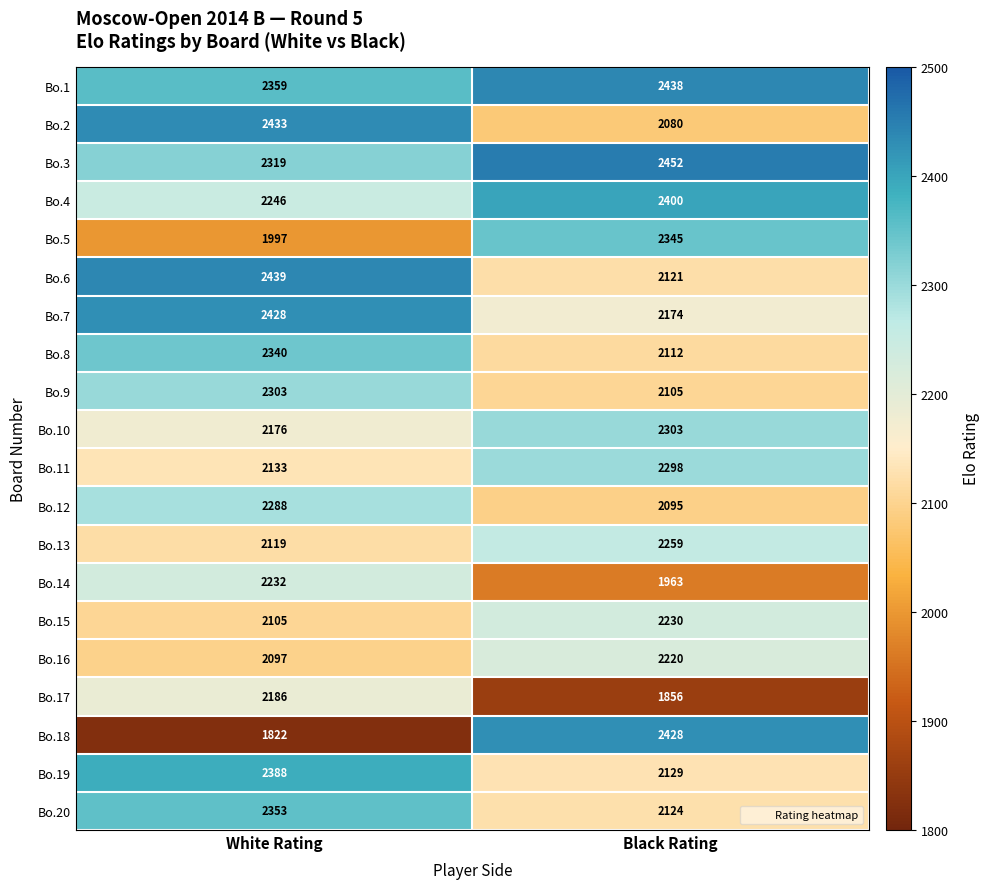

What is the difference between the highest and lowest values at White Rating?

617